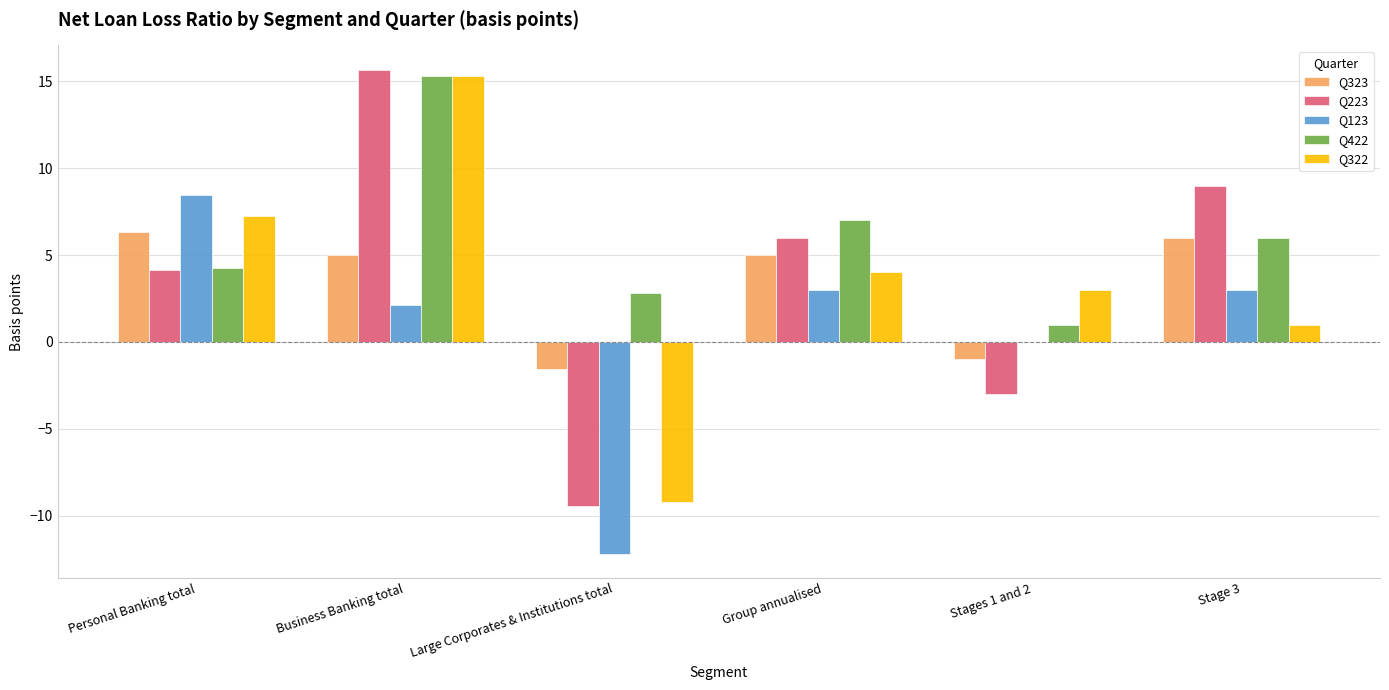

What are all the series names shown in the legend?

Q323, Q223, Q123, Q422, Q322